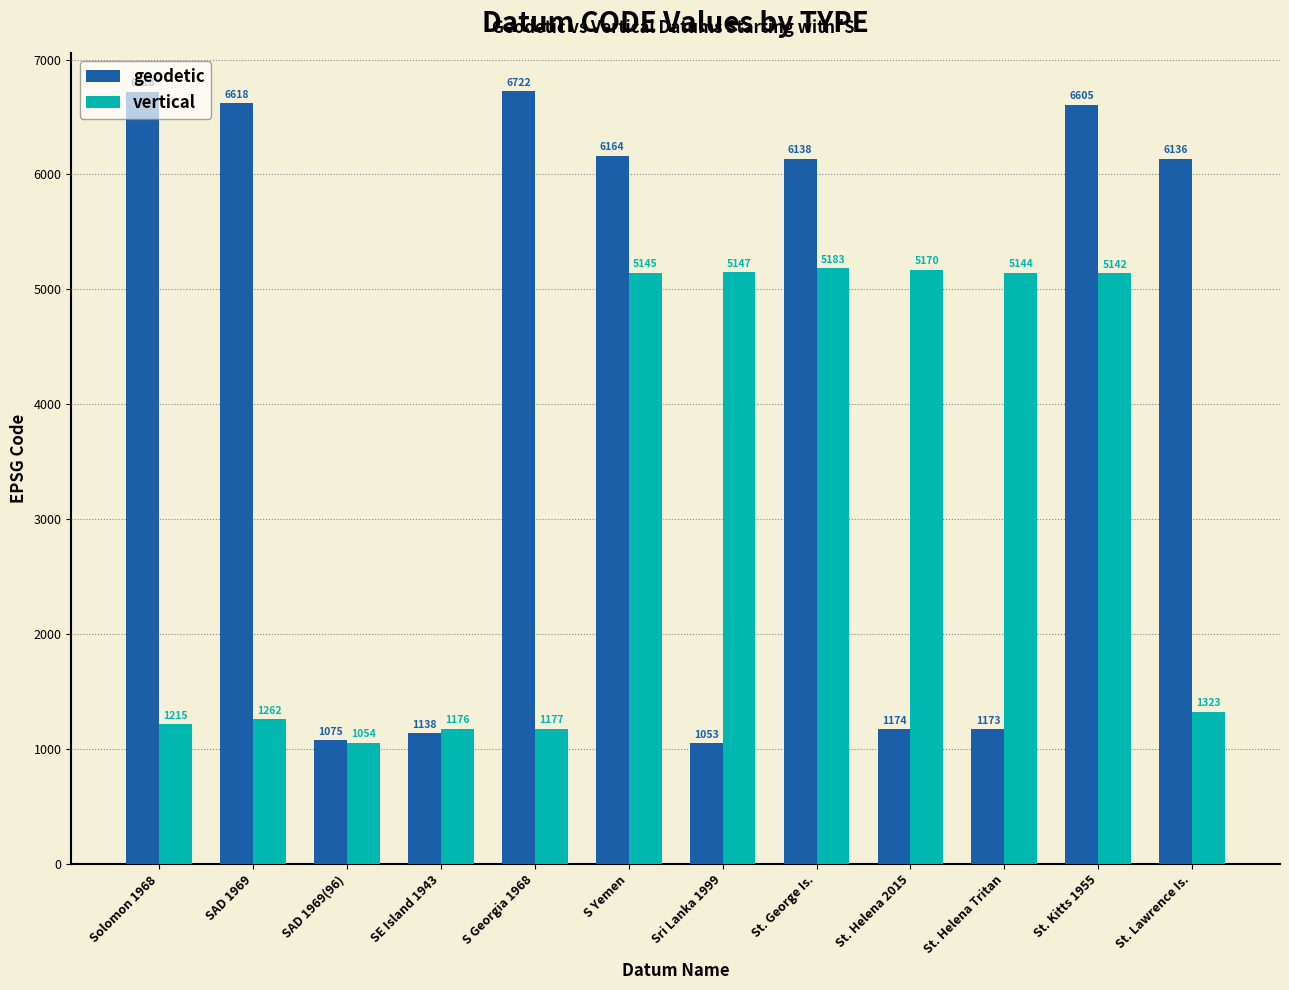

Reading right to left, what are all the values shown in this chart?

geodetic: St. Lawrence Is.=6136	St. Kitts 1955=6605	St. Helena Tritan=1173	St. Helena 2015=1174	St. George Is.=6138	Sri Lanka 1999=1053	S Yemen=6164	S Georgia 1968=6722	SE Island 1943=1138	SAD 1969(96)=1075	SAD 1969=6618	Solomon 1968=6718
vertical: St. Lawrence Is.=1323	St. Kitts 1955=5142	St. Helena Tritan=5144	St. Helena 2015=5170	St. George Is.=5183	Sri Lanka 1999=5147	S Yemen=5145	S Georgia 1968=1177	SE Island 1943=1176	SAD 1969(96)=1054	SAD 1969=1262	Solomon 1968=1215